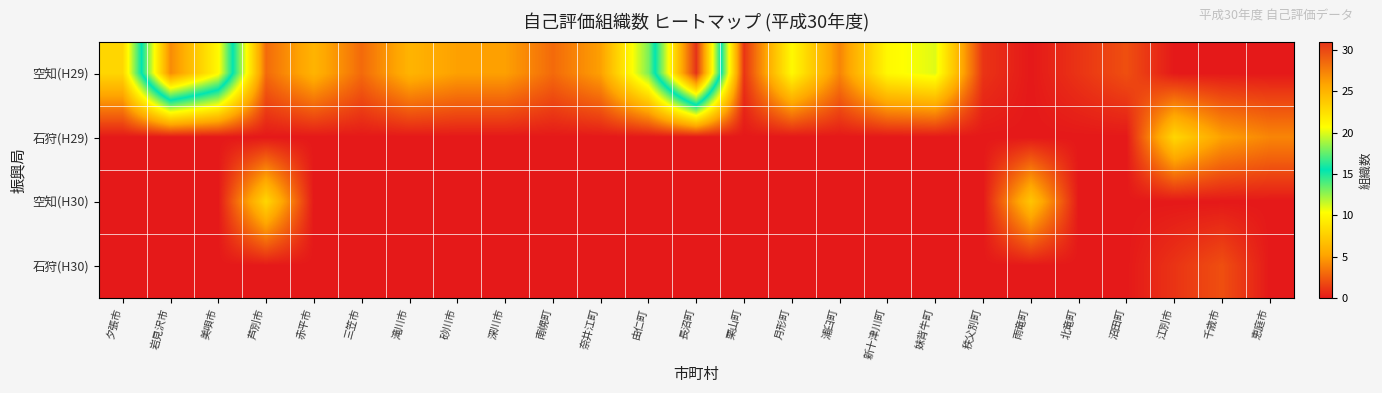

Reading left to right, transcribe all the data shown in this chart.

空知(H29): 夕張市=8	岩見沢市=27	美唄市=21	芦別市=3	赤平市=6	三笠市=3	滝川市=6	砂川市=5	深川市=5	南幌町=3	奈井江町=5	由仁町=13	長沼町=31	栗山町=1	月形町=10	浦臼町=4	新十津川町=10	妹背牛町=11	秩父別町=1	雨竜町=0	北竜町=1	沼田町=2	江別市=0	千歳市=0	恵庭市=0
石狩(H29): 夕張市=0	岩見沢市=0	美唄市=0	芦別市=0	赤平市=0	三笠市=0	滝川市=0	砂川市=0	深川市=0	南幌町=0	奈井江町=0	由仁町=0	長沼町=0	栗山町=0	月形町=0	浦臼町=0	新十津川町=0	妹背牛町=0	秩父別町=0	雨竜町=0	北竜町=0	沼田町=0	江別市=8	千歳市=5	恵庭市=4
空知(H30): 夕張市=0	岩見沢市=0	美唄市=0	芦別市=8	赤平市=0	三笠市=0	滝川市=0	砂川市=0	深川市=0	南幌町=0	奈井江町=0	由仁町=0	長沼町=0	栗山町=0	月形町=0	浦臼町=0	新十津川町=0	妹背牛町=0	秩父別町=0	雨竜町=7	北竜町=0	沼田町=0	江別市=0	千歳市=0	恵庭市=0
石狩(H30): 夕張市=0	岩見沢市=0	美唄市=0	芦別市=0	赤平市=0	三笠市=0	滝川市=0	砂川市=0	深川市=0	南幌町=0	奈井江町=0	由仁町=0	長沼町=0	栗山町=0	月形町=0	浦臼町=0	新十津川町=0	妹背牛町=0	秩父別町=0	雨竜町=0	北竜町=0	沼田町=0	江別市=1	千歳市=2	恵庭市=0